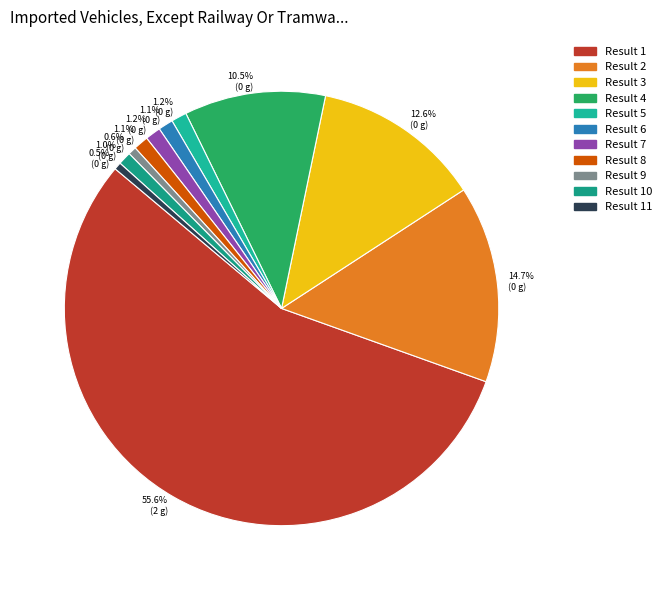

To the nearest percent, what is the difference between the Result 2 and Result 6 slice percentages?

14%